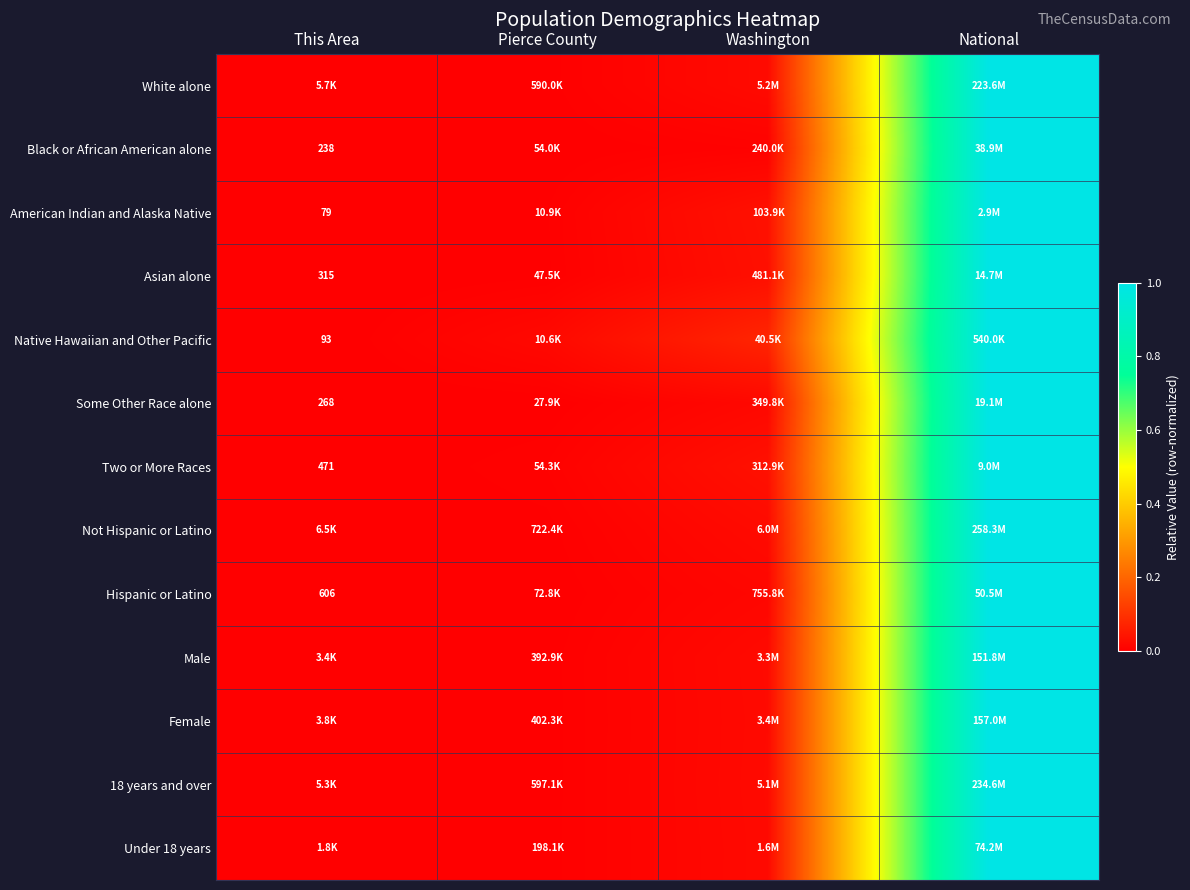

List the labels in order of Hispanic or Latino value, largest first.

National, Washington, Pierce County, This Area